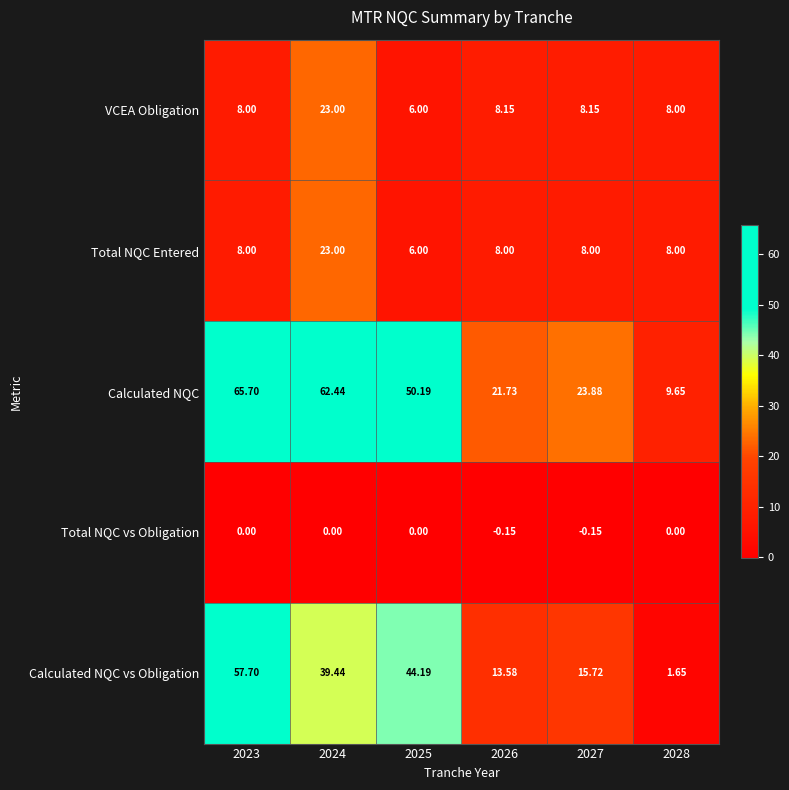

Is the value of Calculated NQC vs Obligation at 2023 greater than the value of VCEA Obligation at 2027?

Yes